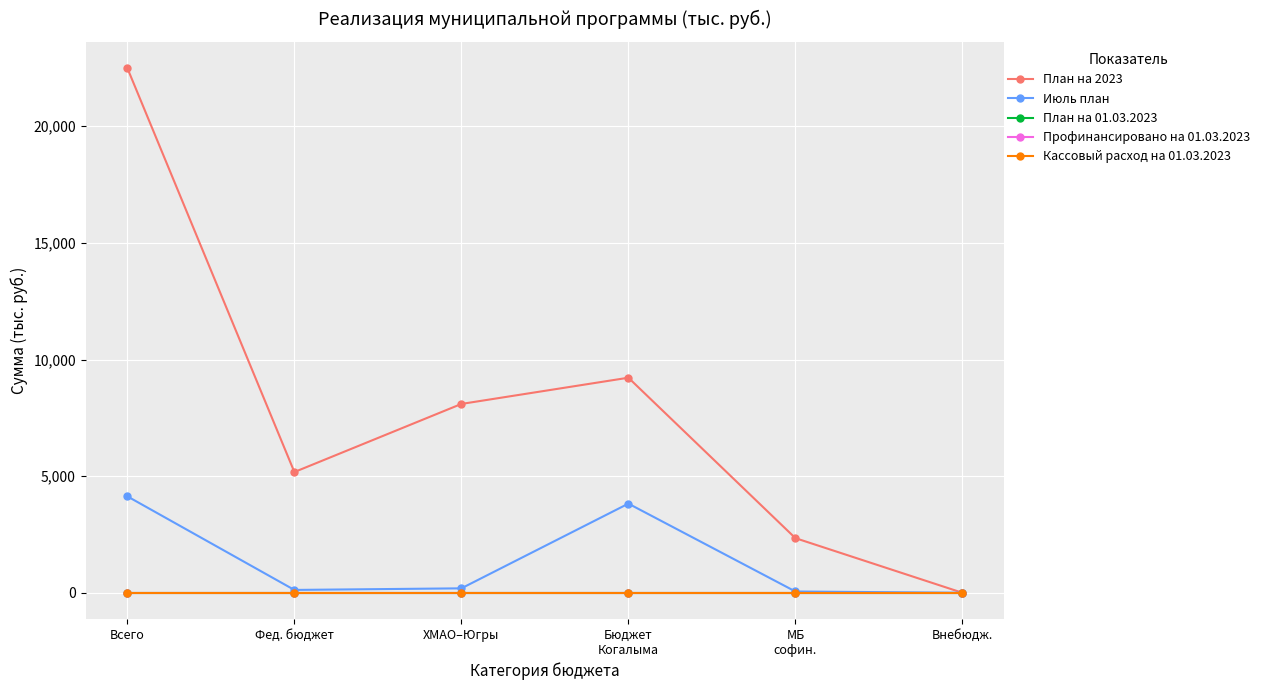

Reading left to right, transcribe all the data shown in this chart.

План на 2023: 22490.3	5175.6	8095.2	9219.5	2342.0	0.0
Июль план: 4133.0	121.4	189.9	3821.7	55.0	0.0
План на 01.03.2023: 0.0	0.0	0.0	0.0	0.0	0.0
Профинансировано на 01.03.2023: 0.0	0.0	0.0	0.0	0.0	0.0
Кассовый расход на 01.03.2023: 0.0	0.0	0.0	0.0	0.0	0.0